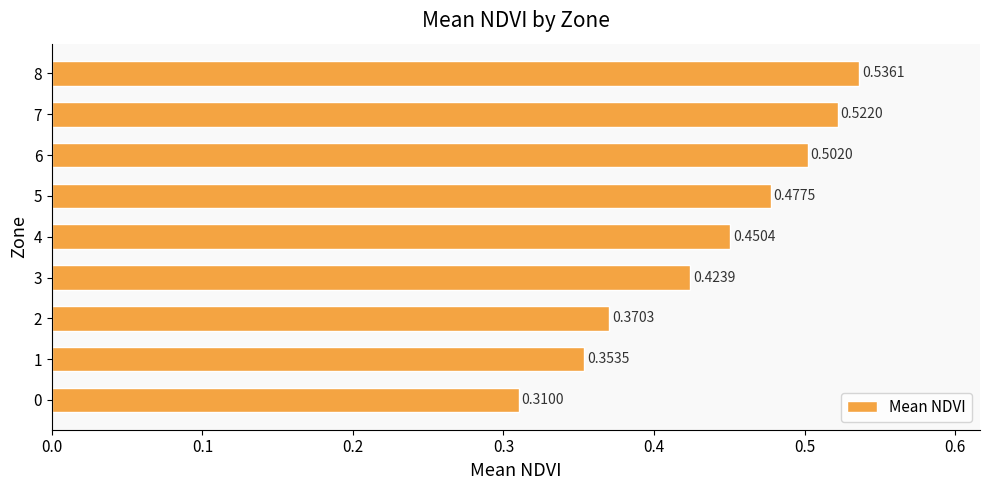

What is the change in value from 1 to 3?

+0.1